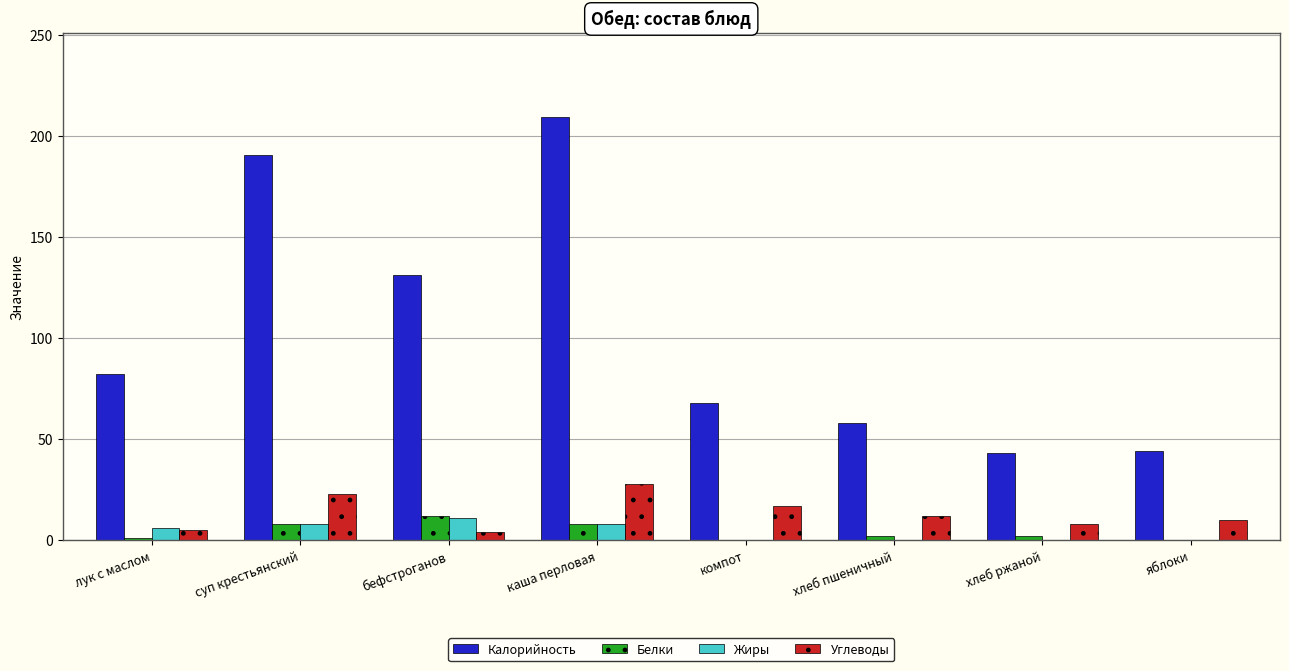

At which category is the sum across all series the highest?

каша перловая